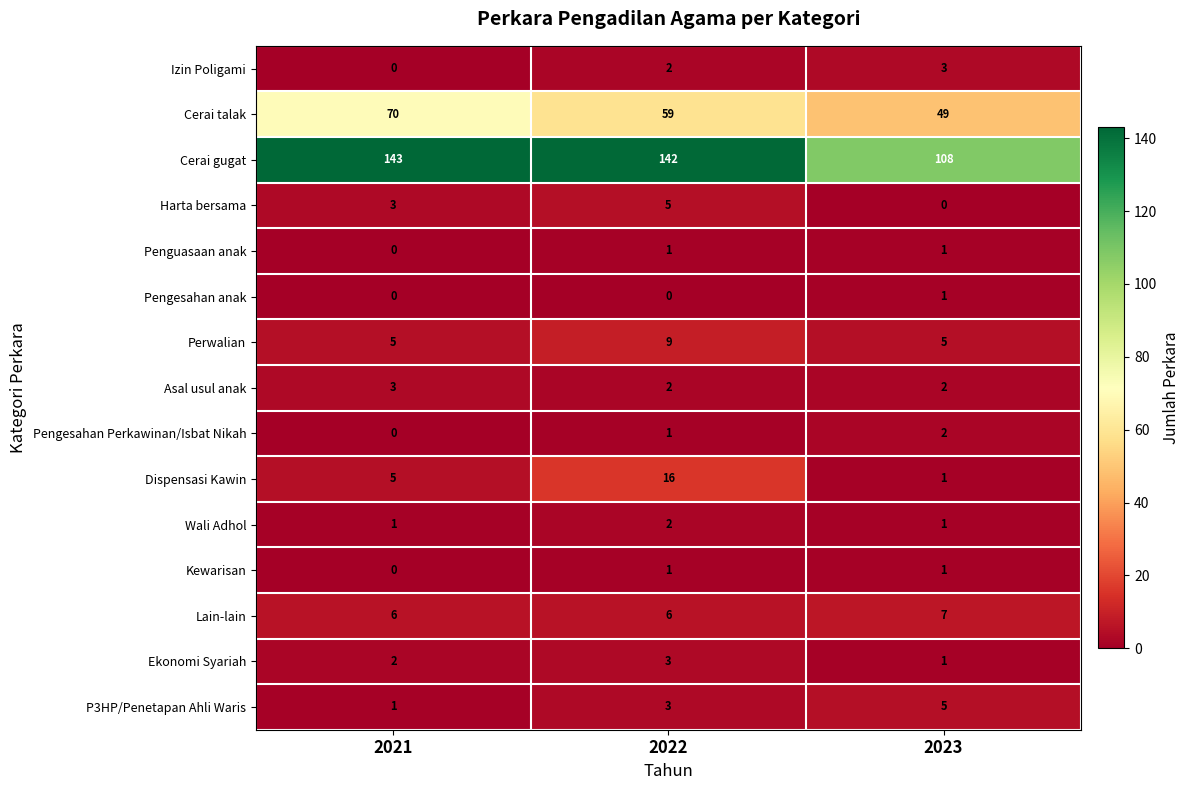

At which category is the sum across all series the highest?

2022